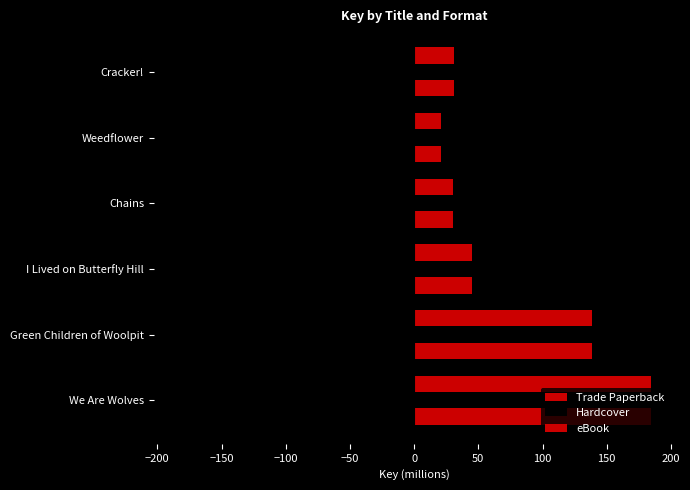

How many values in the Trade Paperback series exceed 45?

3